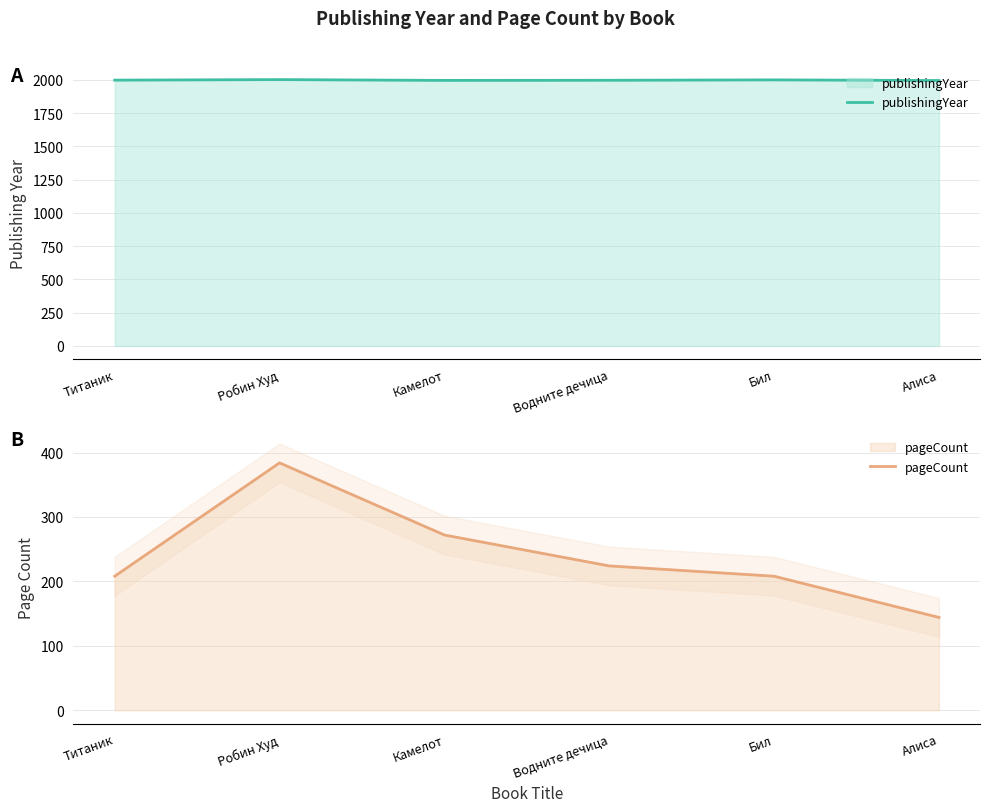

True or false: pageCount and publishingYear intersect in this chart.

False